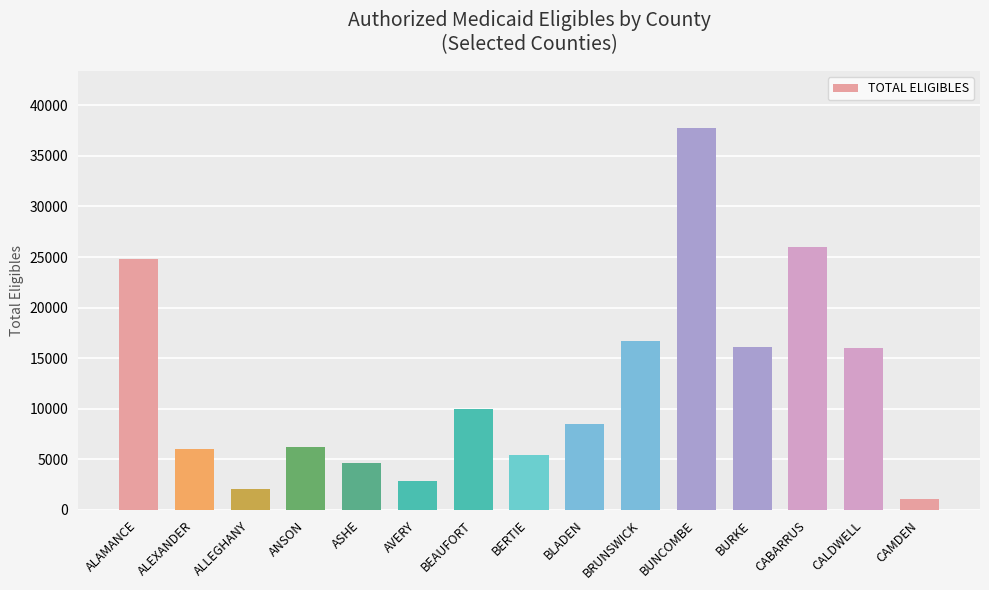

Are the bars horizontal?

No